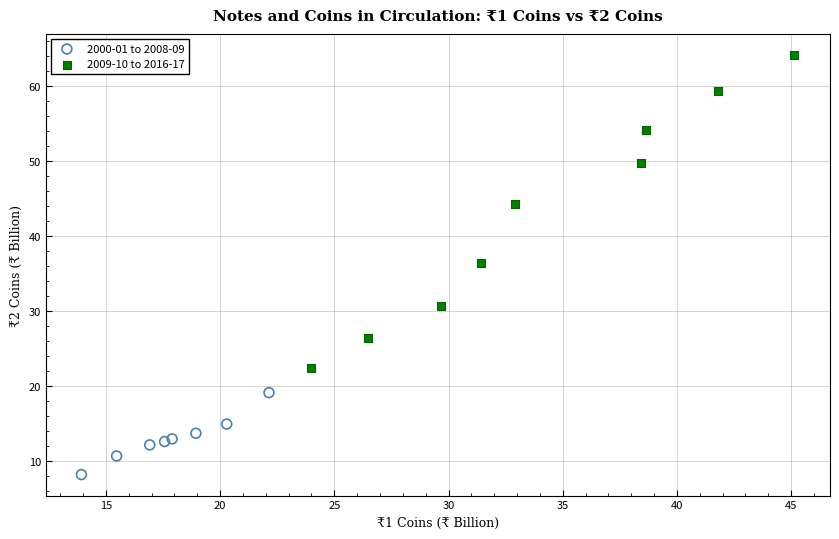

Which series has the widest spread of Y values?

2009-10 to 2016-17